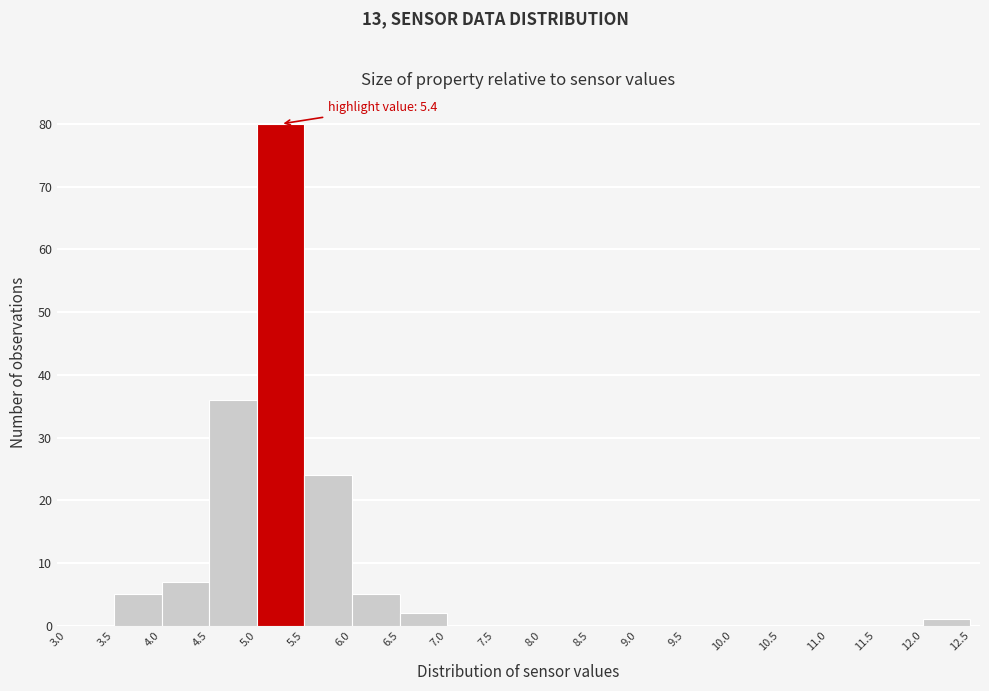

Which range on the x-axis has the tallest bar?

5.0 to 5.5